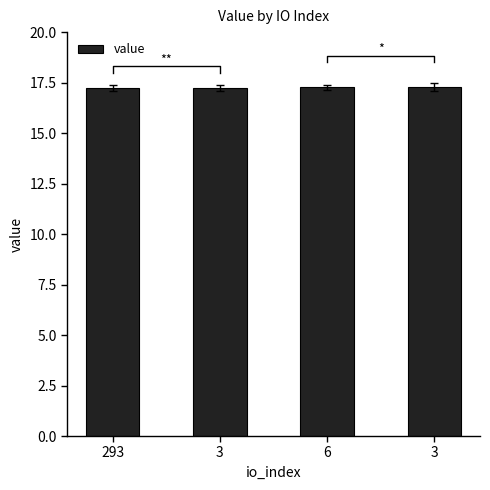

What is the greatest value displayed?

17.3